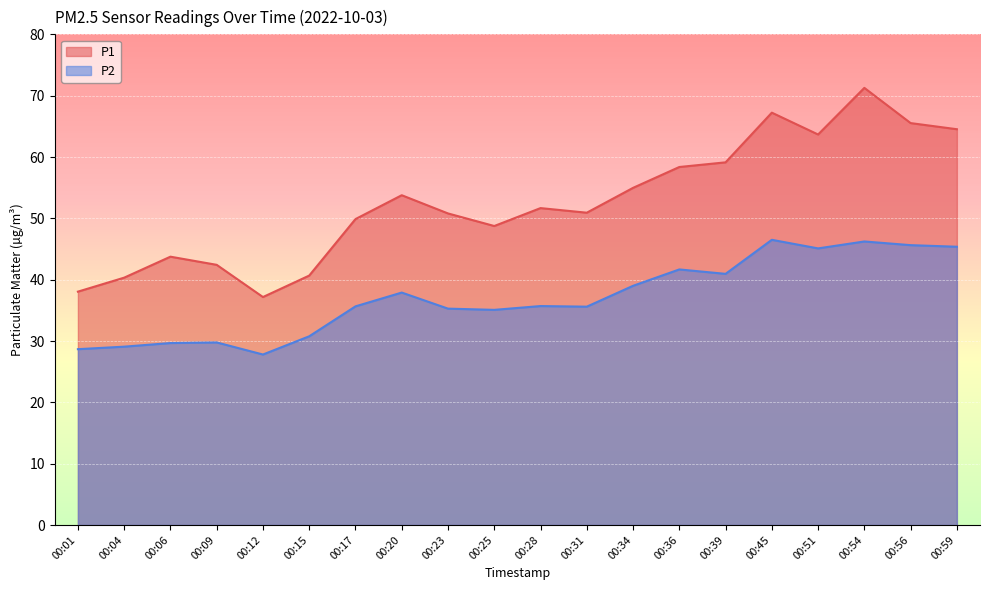

Which label corresponds to the smallest value in the chart?

00:12